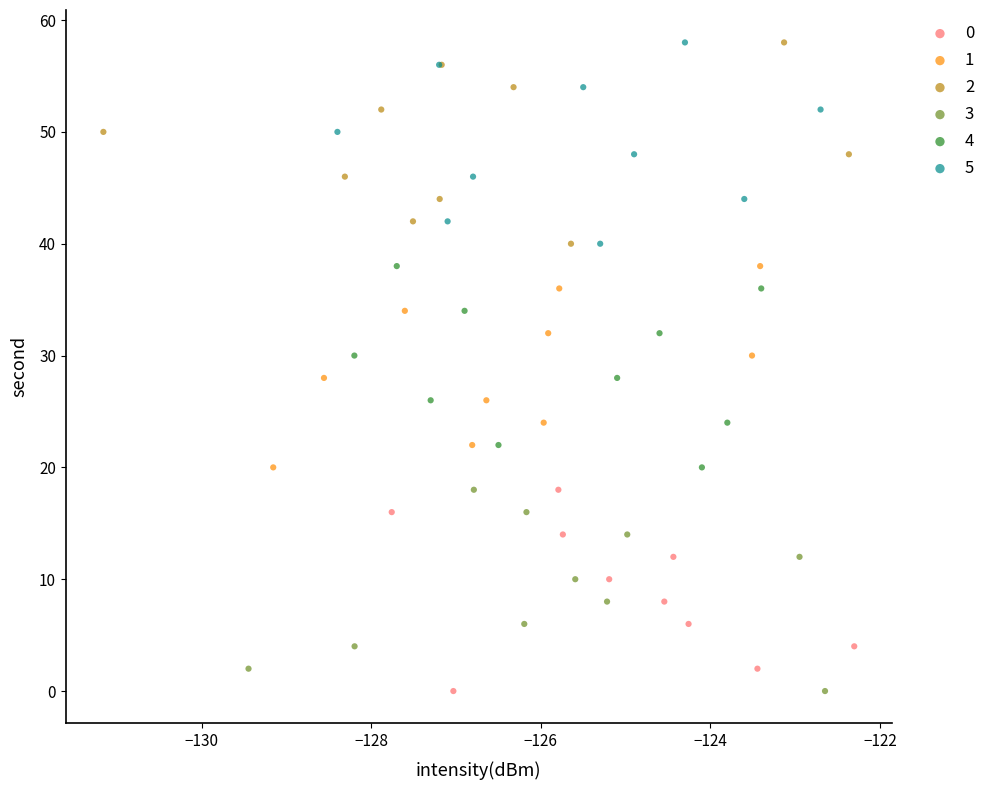

What are all the series names shown in the legend?

0, 1, 2, 3, 4, 5